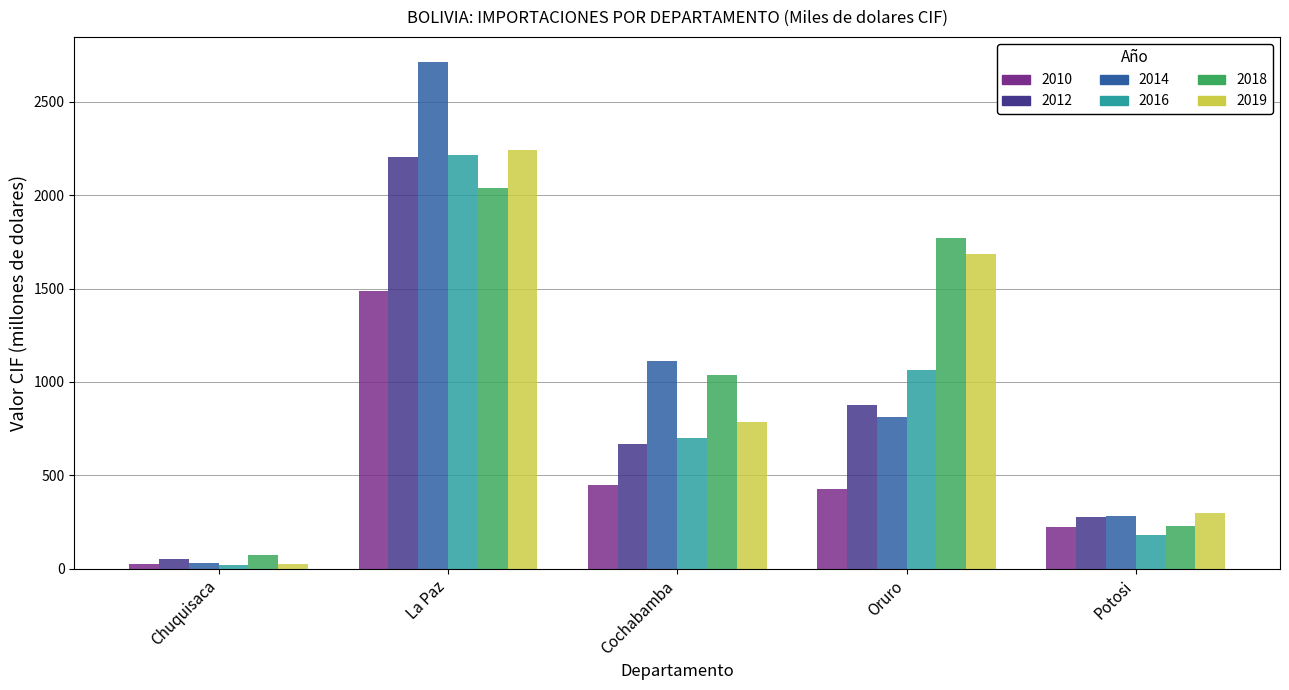

Reading left to right, what are all the values shown in this chart?

2010: Chuquisaca=25.5	La Paz=1489.6	Cochabamba=446.7	Oruro=425.4	Potosi=221.4
2012: Chuquisaca=49.7	La Paz=2206.2	Cochabamba=668.6	Oruro=876.1	Potosi=276.5
2014: Chuquisaca=30.0	La Paz=2712.4	Cochabamba=1112.4	Oruro=814.0	Potosi=282.5
2016: Chuquisaca=22.4	La Paz=2217.7	Cochabamba=700.9	Oruro=1064.7	Potosi=182.1
2018: Chuquisaca=72.1	La Paz=2038.1	Cochabamba=1037.5	Oruro=1772.4	Potosi=230.8
2019: Chuquisaca=24.3	La Paz=2241.2	Cochabamba=787.2	Oruro=1687.8	Potosi=300.4